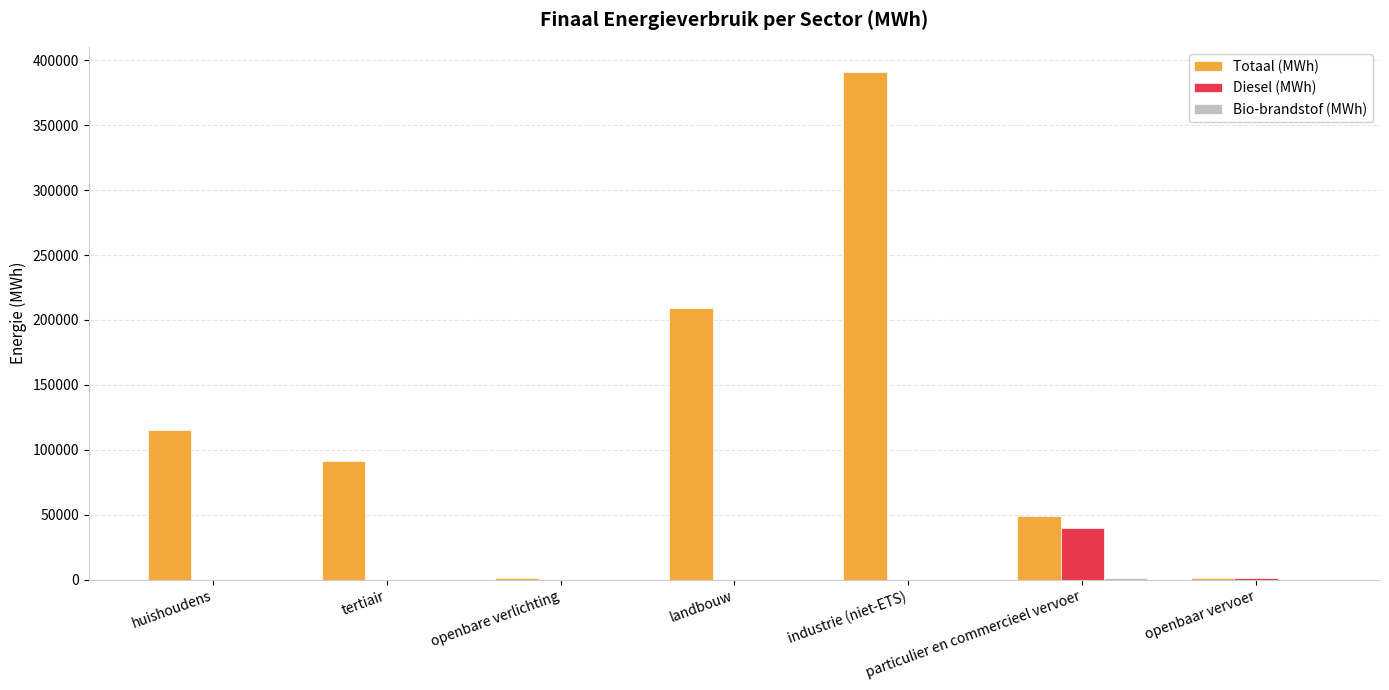

What is the difference between the Totaal (MWh) values at landbouw and huishoudens?

93681.8